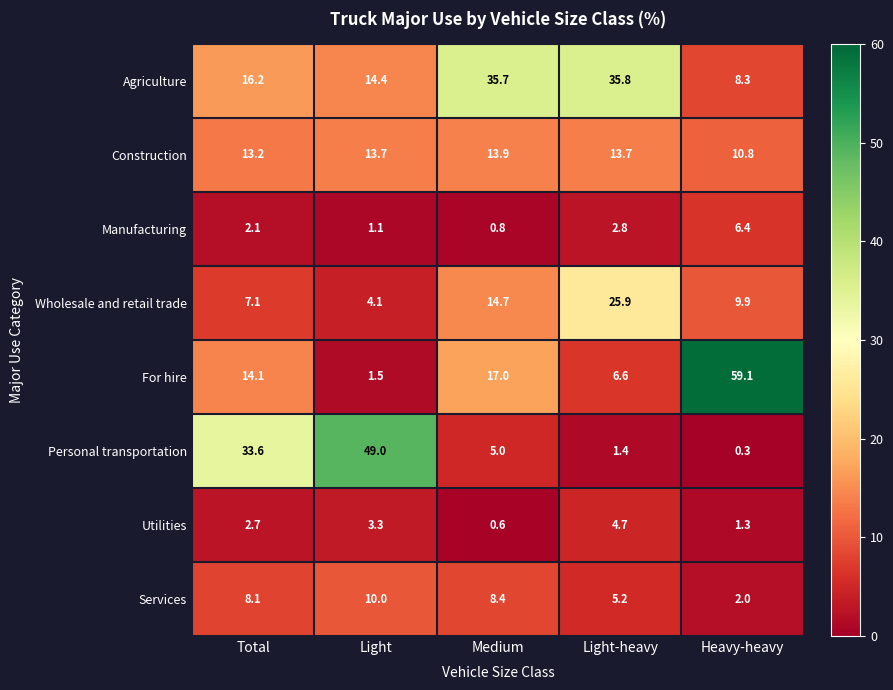

True or false: Wholesale and retail trade has a value of 25.9 at Light-heavy.

True